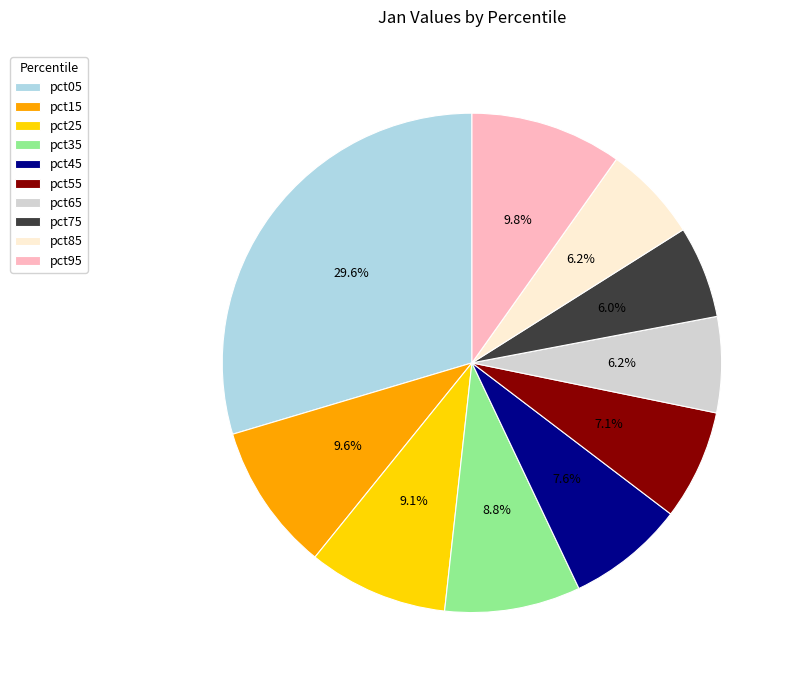

To the nearest percent, what is the average slice percentage?

10%